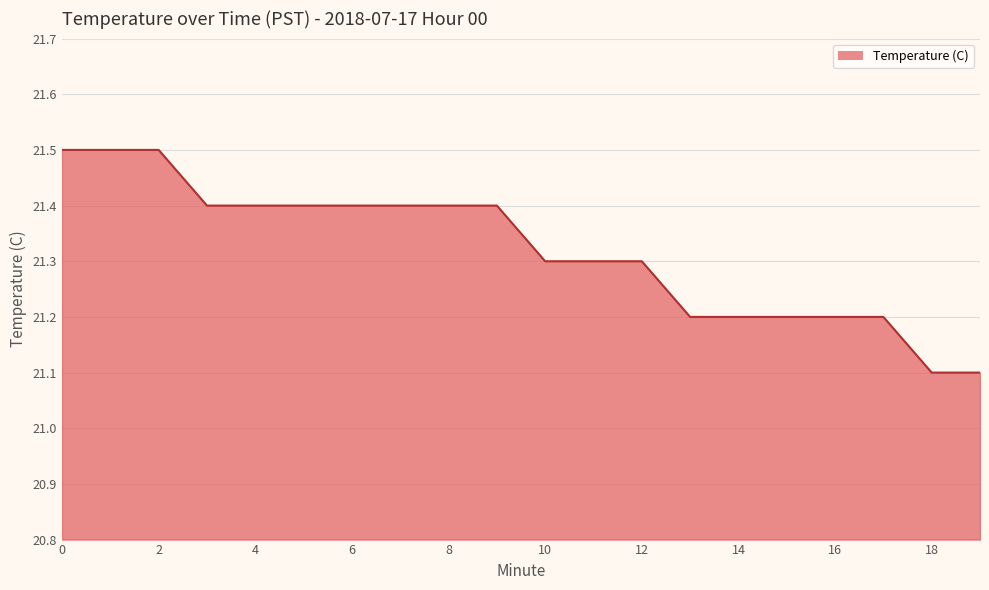

Reading left to right, transcribe all the data shown in this chart.

21.5	21.5	21.5	21.4	21.4	21.4	21.4	21.4	21.4	21.4	21.3	21.3	21.3	21.2	21.2	21.2	21.2	21.2	21.1	21.1